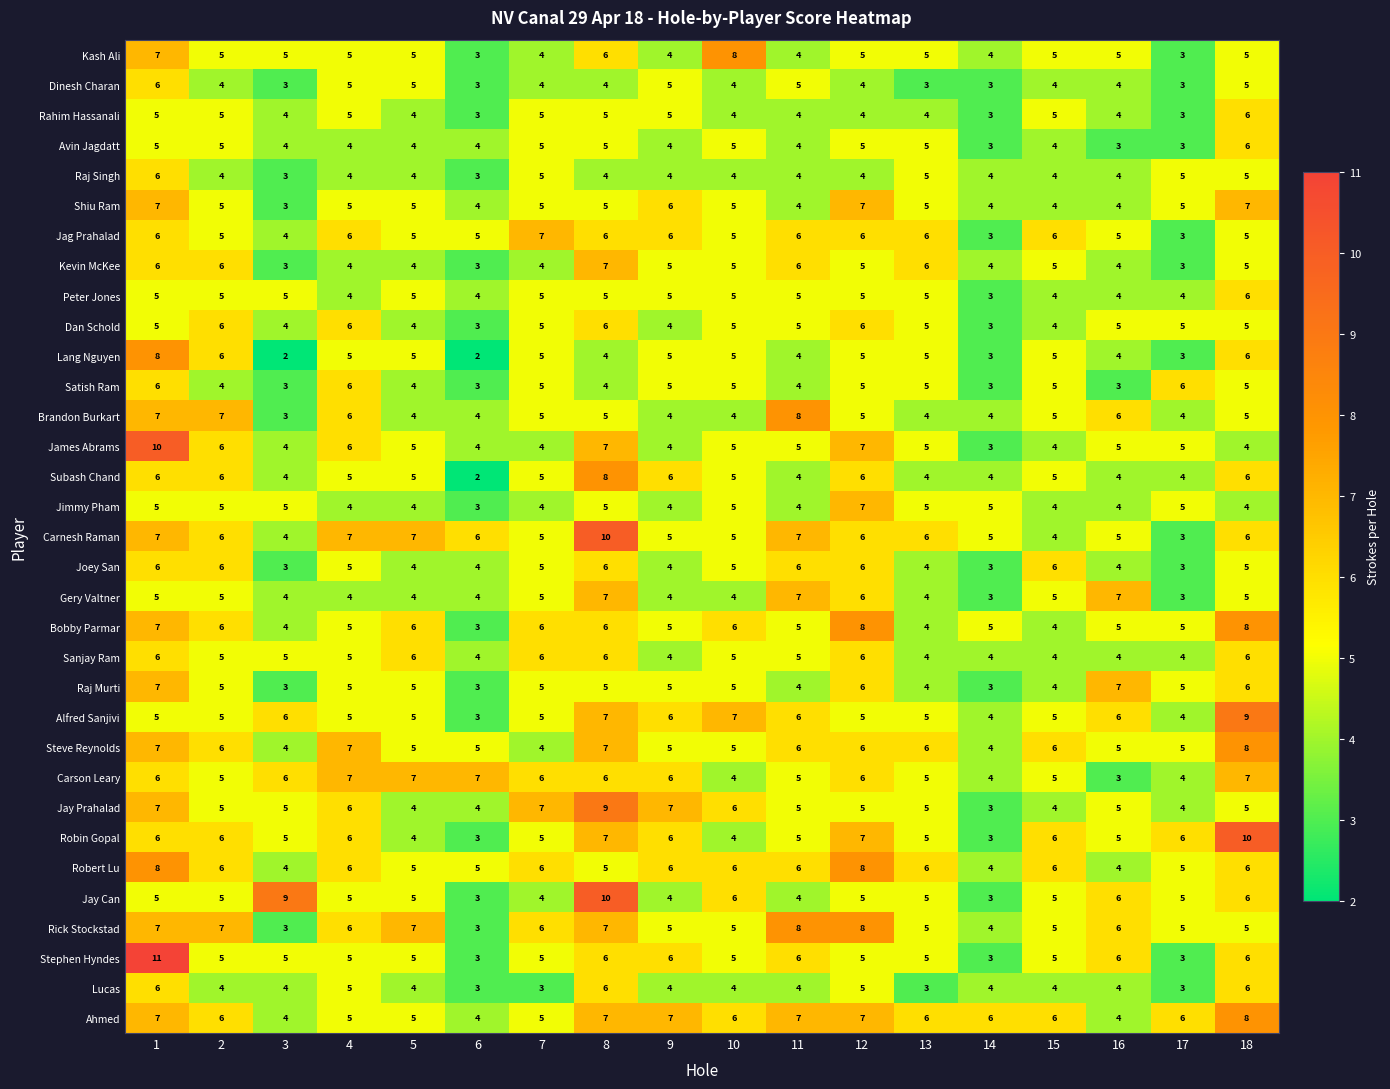

Which series changed the most between 12 and 18?

Alfred Sanjivi